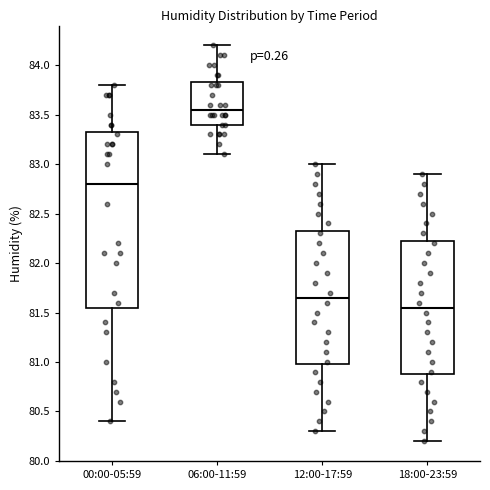

Reading left to right, read every box against the y-axis: the position of its median line, the range the box covers, and the ends of its whiskers. The values are not printed on the chart, so give them approximately, as read against the axis.

00:00-05:59: median 82.80, box 81.55 to 83.35, whiskers 80.40 to 83.80
06:00-11:59: median 83.55, box 83.40 to 83.85, whiskers 83.10 to 84.20
12:00-17:59: median 81.65, box 81.00 to 82.35, whiskers 80.30 to 83.00
18:00-23:59: median 81.55, box 80.90 to 82.25, whiskers 80.20 to 82.90